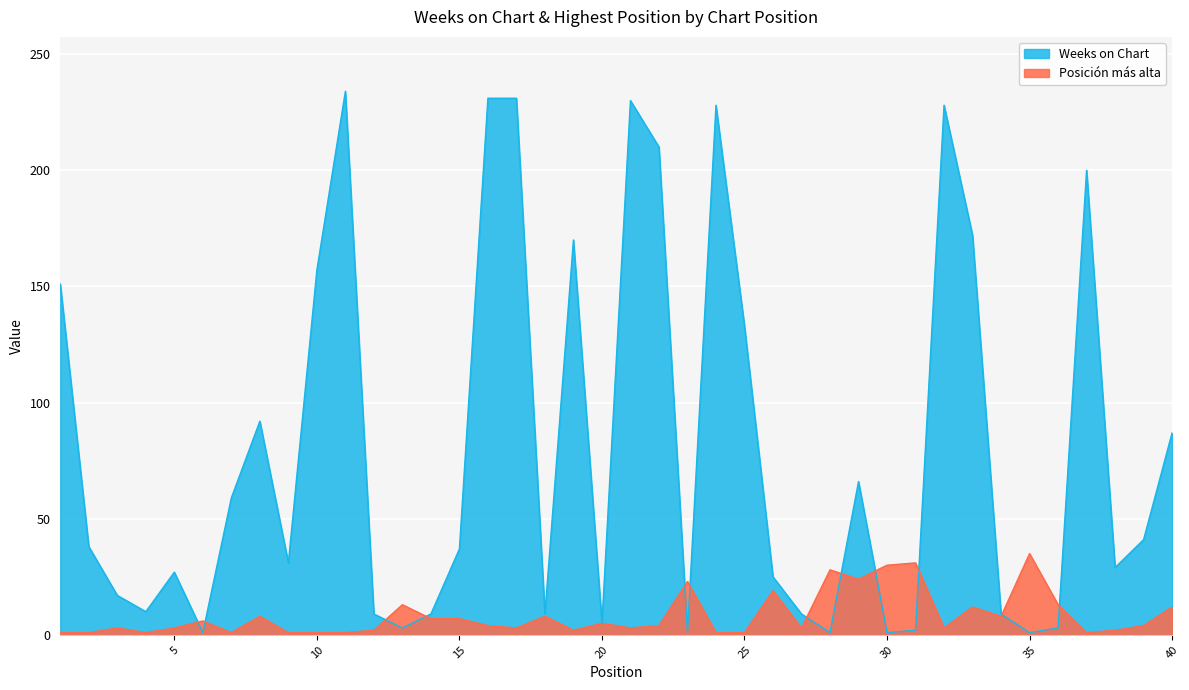

Reading right to left, list all the values displayed in this chart.

Weeks on Chart: 40=87	39=41	38=29	37=200	36=3	35=1	34=9	33=172	32=228	31=2	30=1	29=66	28=1	27=9	26=25	25=133	24=228	23=1	22=210	21=230	20=5	19=170	18=9	17=231	16=231	15=37	14=9	13=3	12=9	11=234	10=157	9=31	8=92	7=59	6=1	5=27	4=10	3=17	2=38	1=151
Posición más alta: 40=12	39=4	38=2	37=1	36=13	35=35	34=8	33=12	32=3	31=31	30=30	29=24	28=28	27=3	26=19	25=1	24=1	23=23	22=4	21=3	20=5	19=2	18=8	17=3	16=4	15=7	14=7	13=13	12=2	11=1	10=1	9=1	8=8	7=1	6=6	5=3	4=1	3=3	2=1	1=1